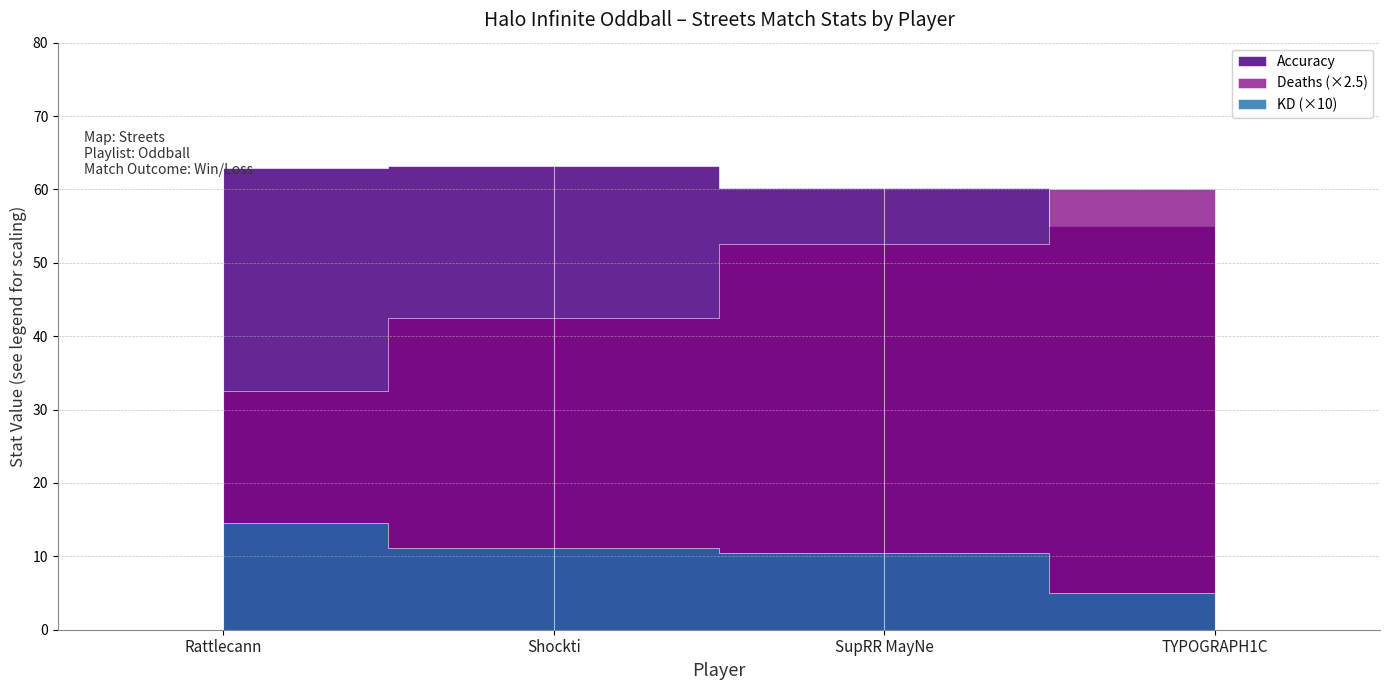

The value of Accuracy at SupRR MayNe is 60.2. True or false?

True